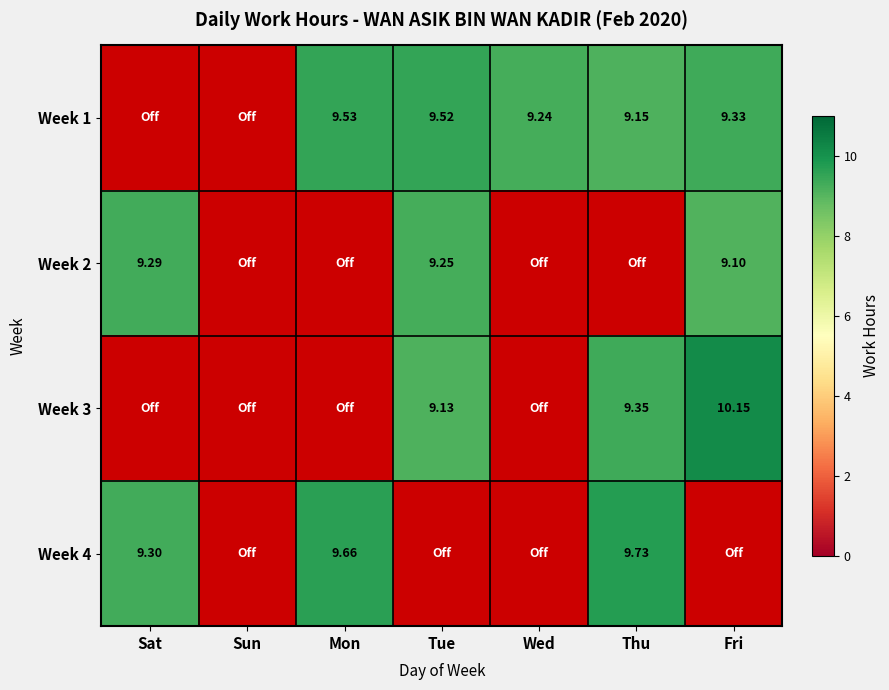

Is the value of Week 2 at Sun greater than the value of Week 3 at Sat?

No